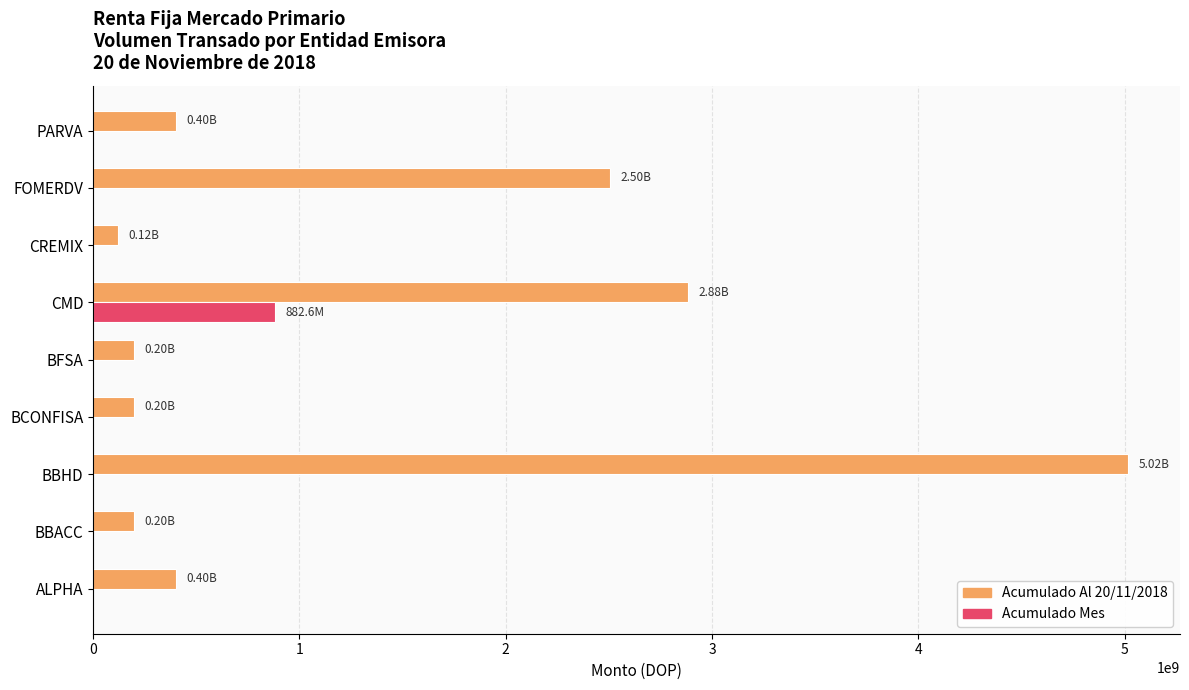

Which series changed the most between ALPHA and CMD?

Acumulado Al 20/11/2018